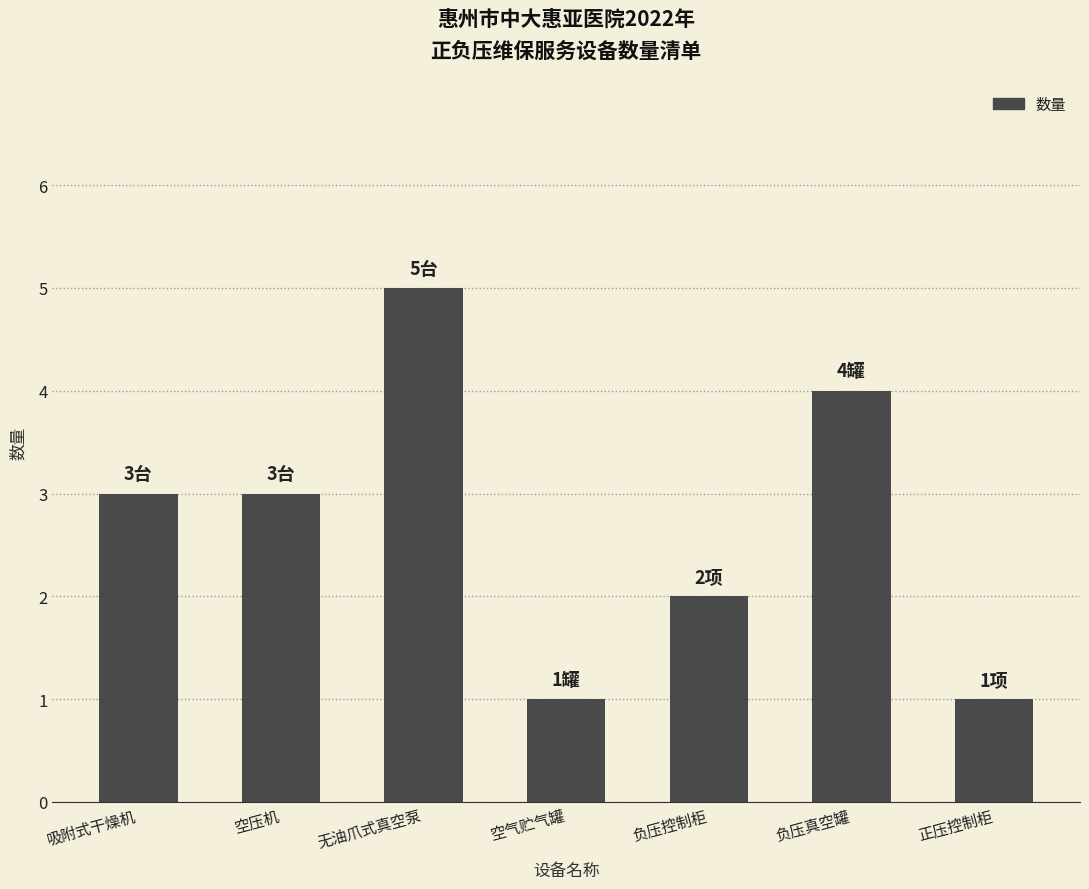

What is the label of the 6th bar from the right?

空压机